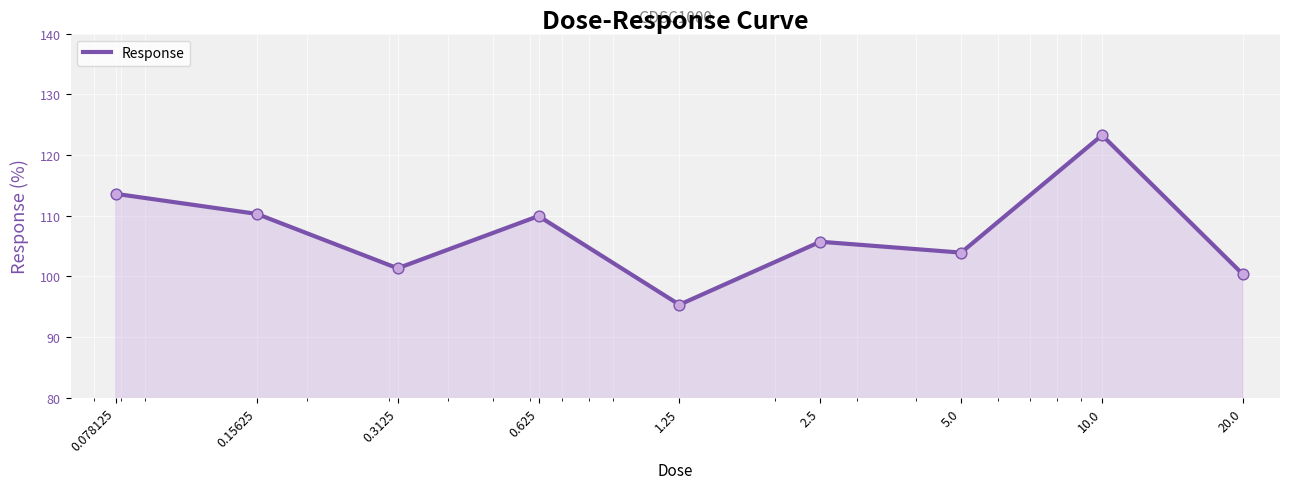

What is the smallest value displayed?

95.3